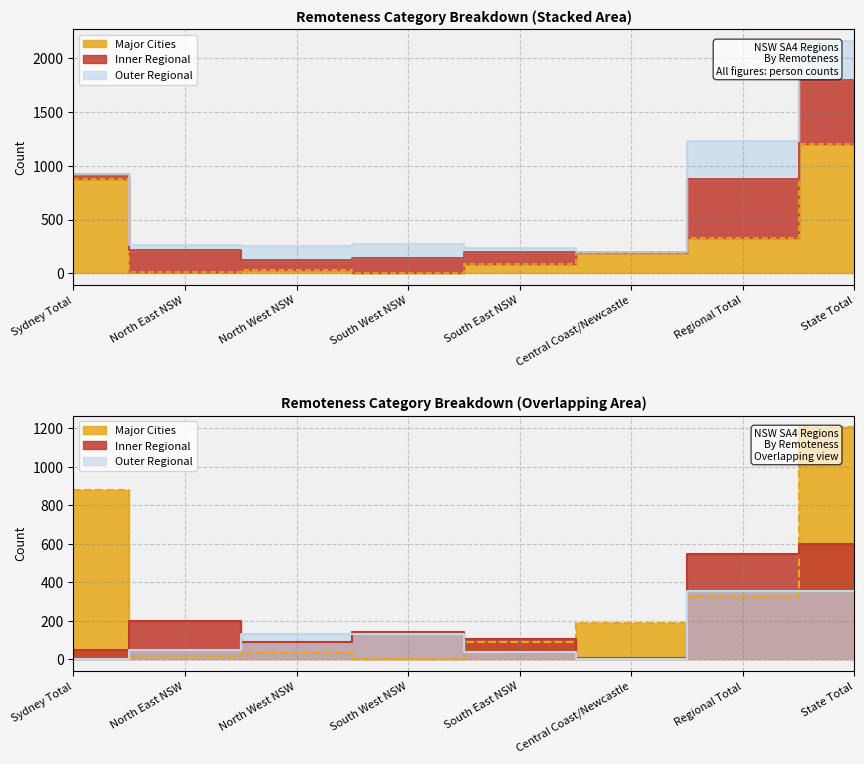

Reading left to right, transcribe all the data shown in this chart.

major_cities: Sydney Total=877	North East NSW=16	North West NSW=32	South West NSW=0	South East NSW=89	Central Coast/Newcastle=190	Regional Total=327	State Total=1204
inner_regional: Sydney Total=48	North East NSW=201	North West NSW=92	South West NSW=141	South East NSW=108	Central Coast/Newcastle=6	Regional Total=548	State Total=596
outer_regional: Sydney Total=1	North East NSW=49	North West NSW=134	South West NSW=133	South East NSW=40	Central Coast/Newcastle=0	Regional Total=356	State Total=357